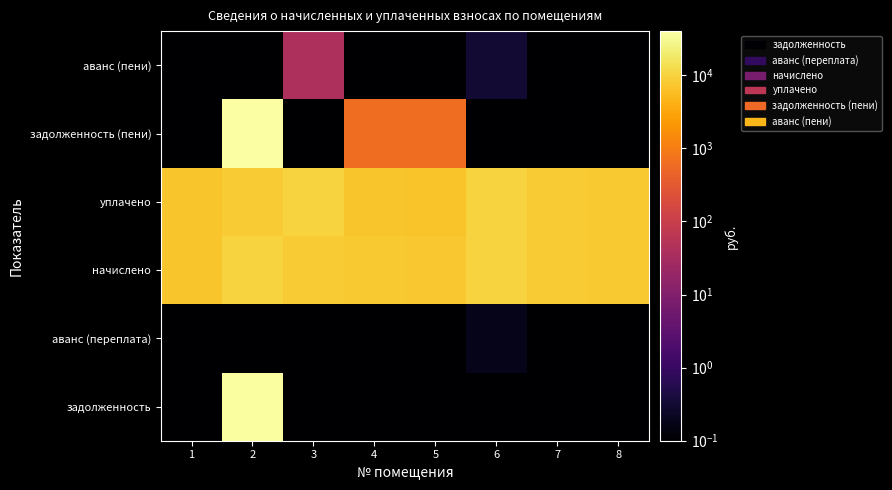

What is the spread (max minus min) of values at 2?

40091.7